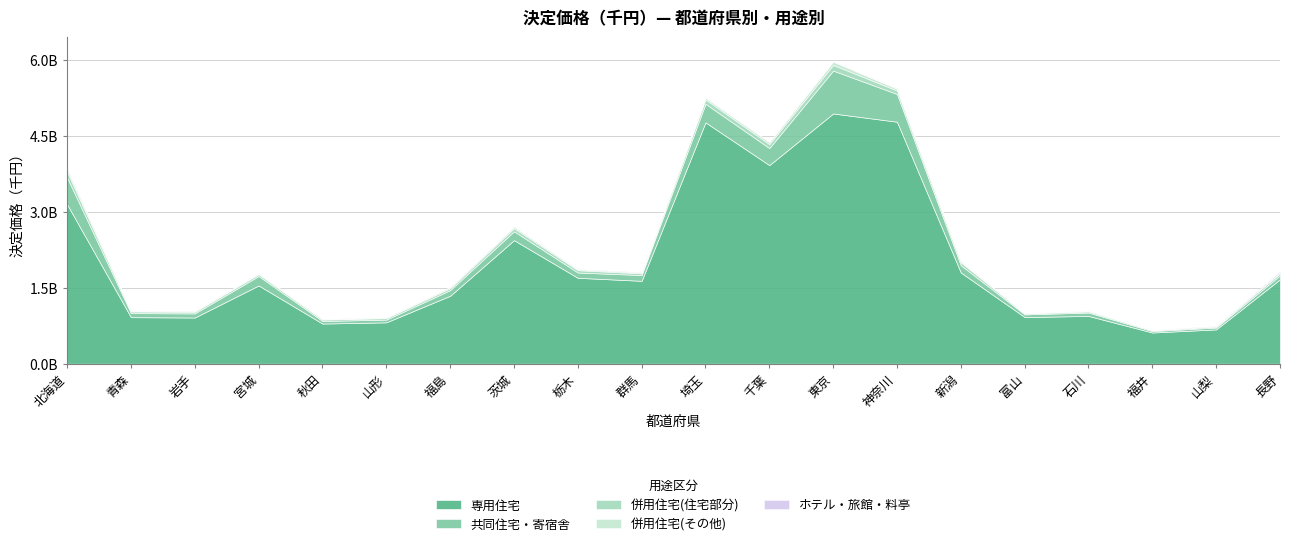

Does the chart have visible grid lines?

Yes